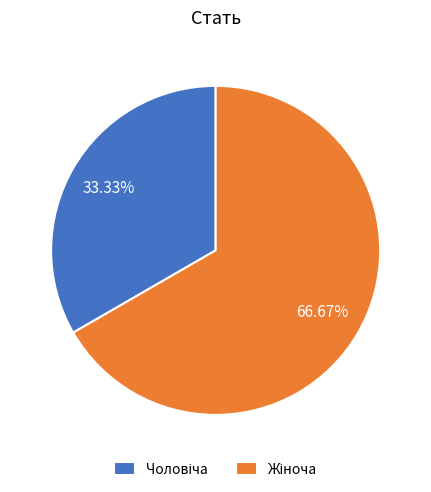

Does any single category account for the majority?

Yes